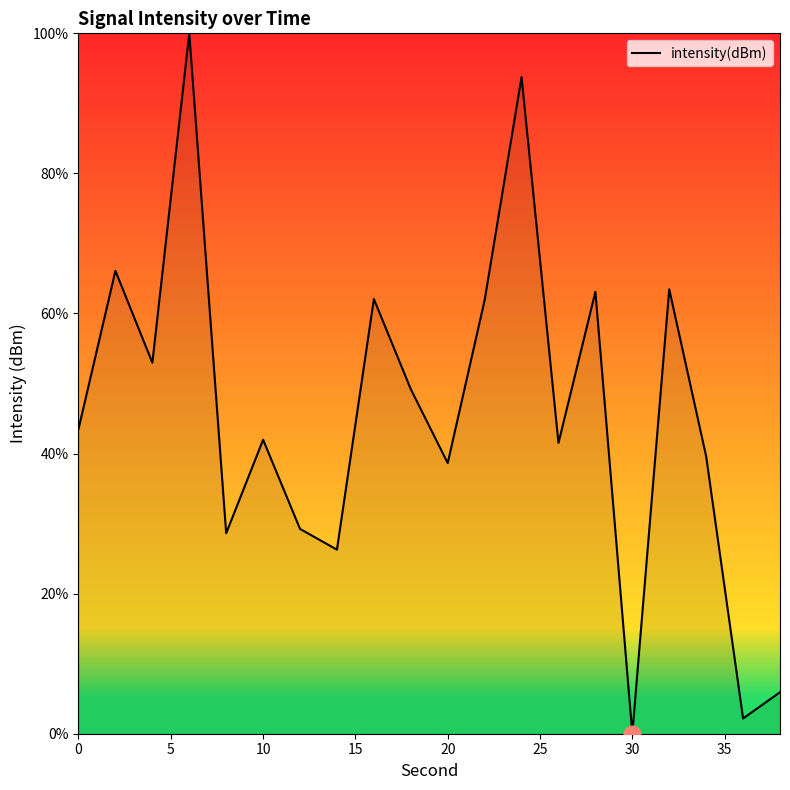

What is the difference between the maximum and minimum values?

100.0